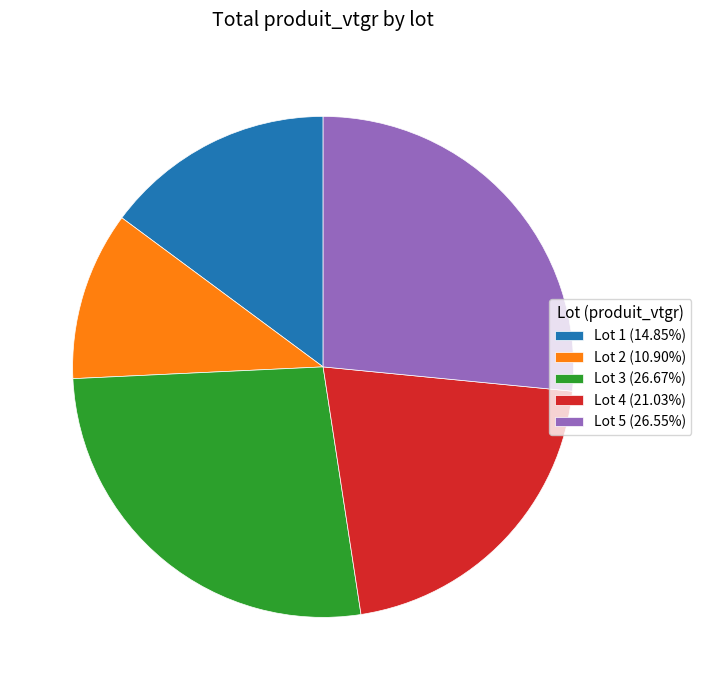

What is the ratio of the value at Lot 4 (21.03%) to the value at Lot 1 (14.85%)?

1.4